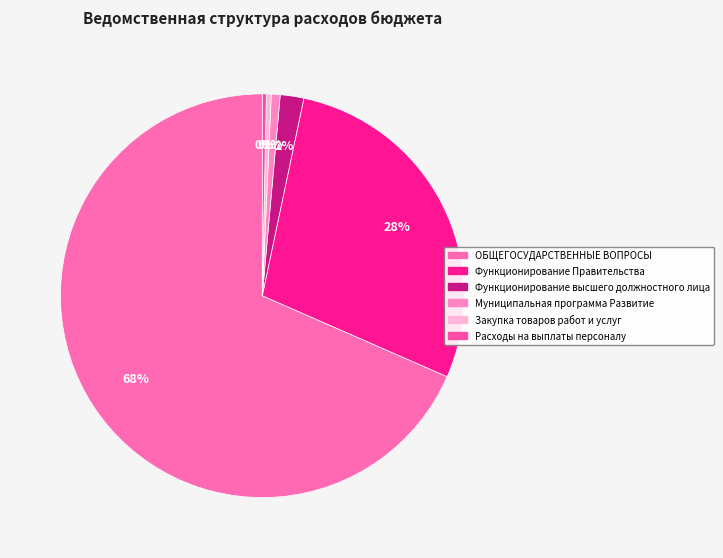

What percentage is the Функционирование Правительства slice, to the nearest percent?

28%